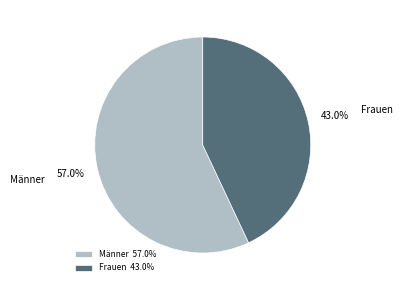

Which category has the smallest portion of the pie?

Frauen